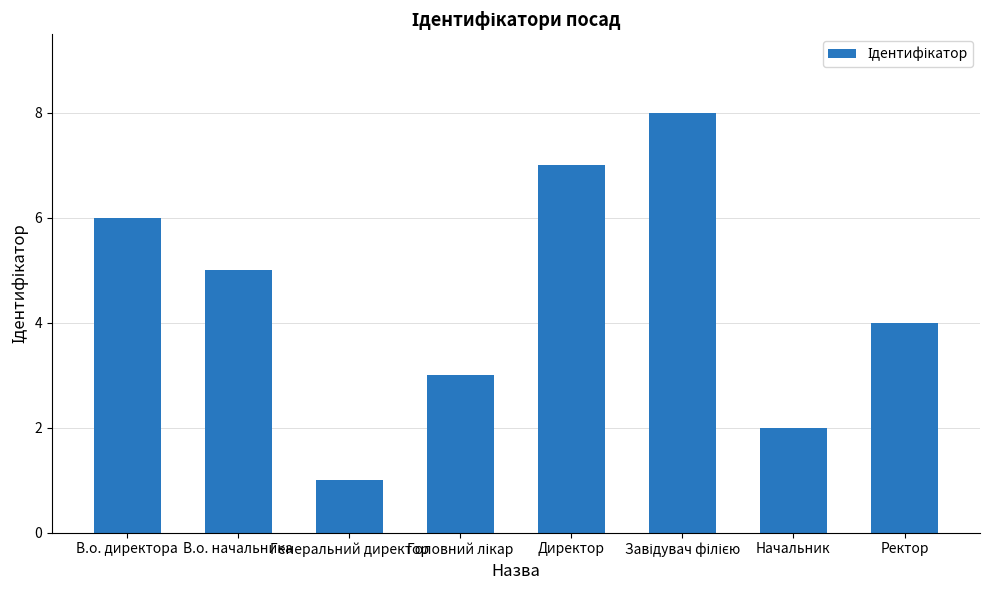

At which label is the value closest to 4?

Ректор